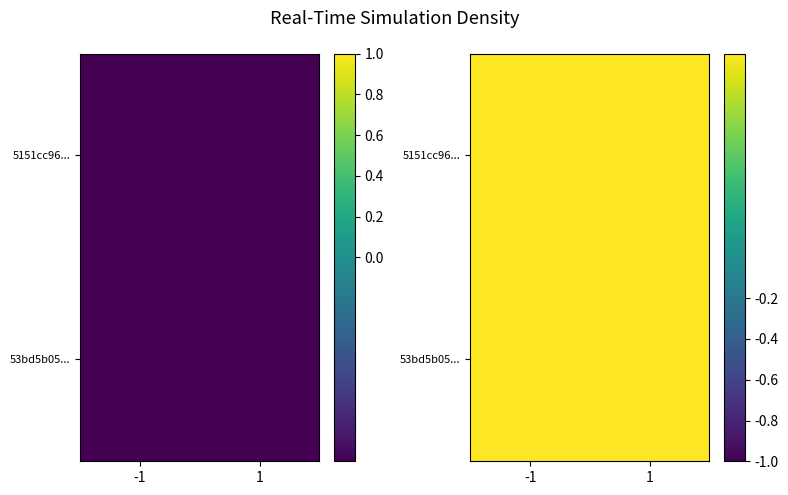

The 53bd5b057b89b2550504c595bc9c961c07148a1 series shows 0 at 0. True or false?

False